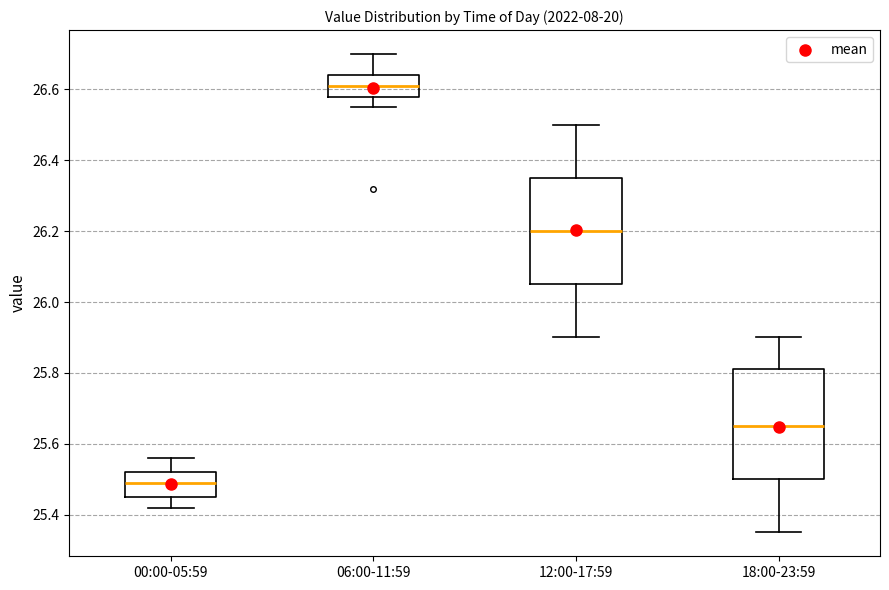

Which box has the highest median line?

06:00-11:59